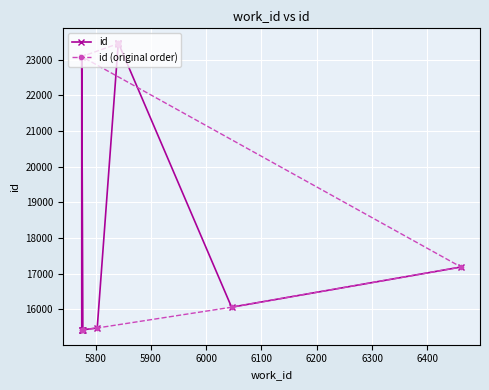

Which series has the widest spread of values?

id